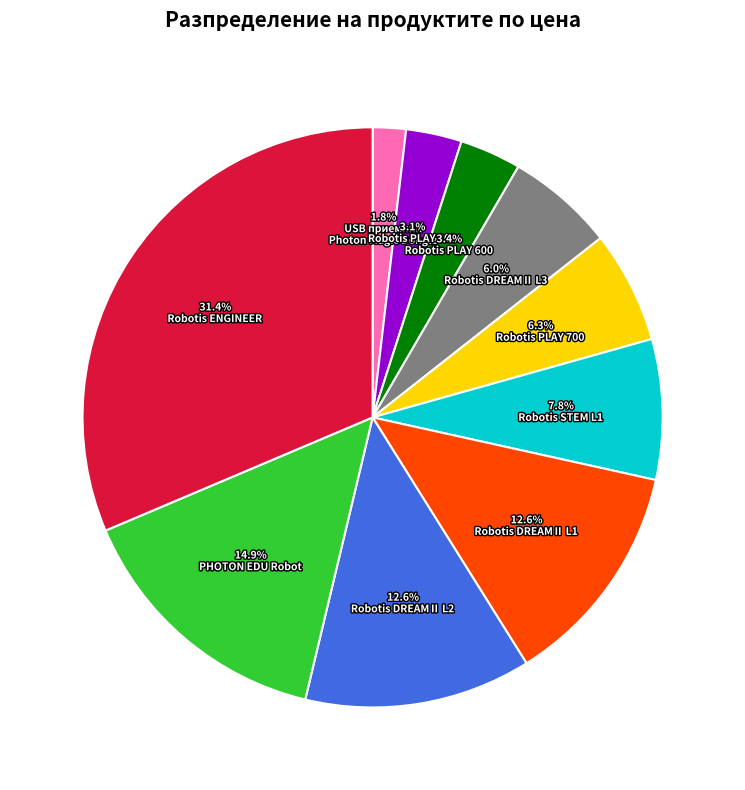

Does any single category account for the majority?

No